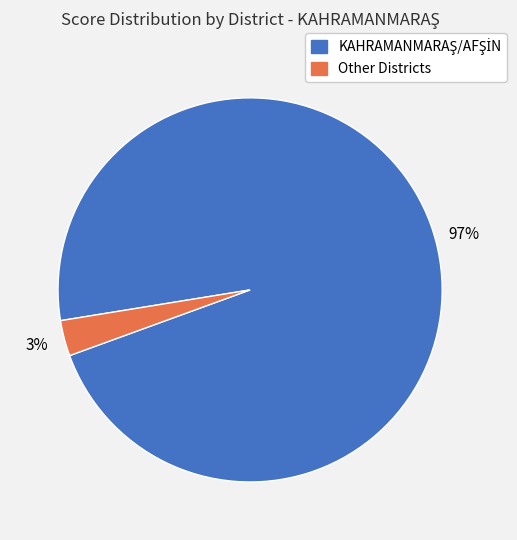

To the nearest percent, what is the difference between the largest and smallest slice percentages?

94%